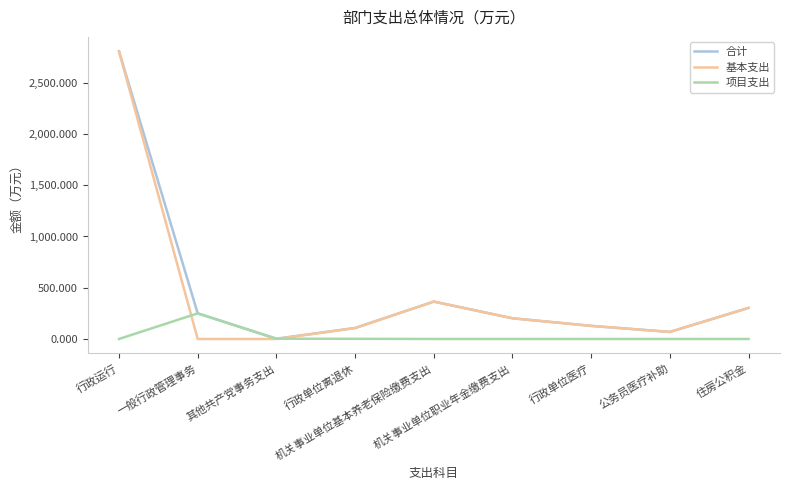

Which category has the highest value in the 合计 series?

行政运行